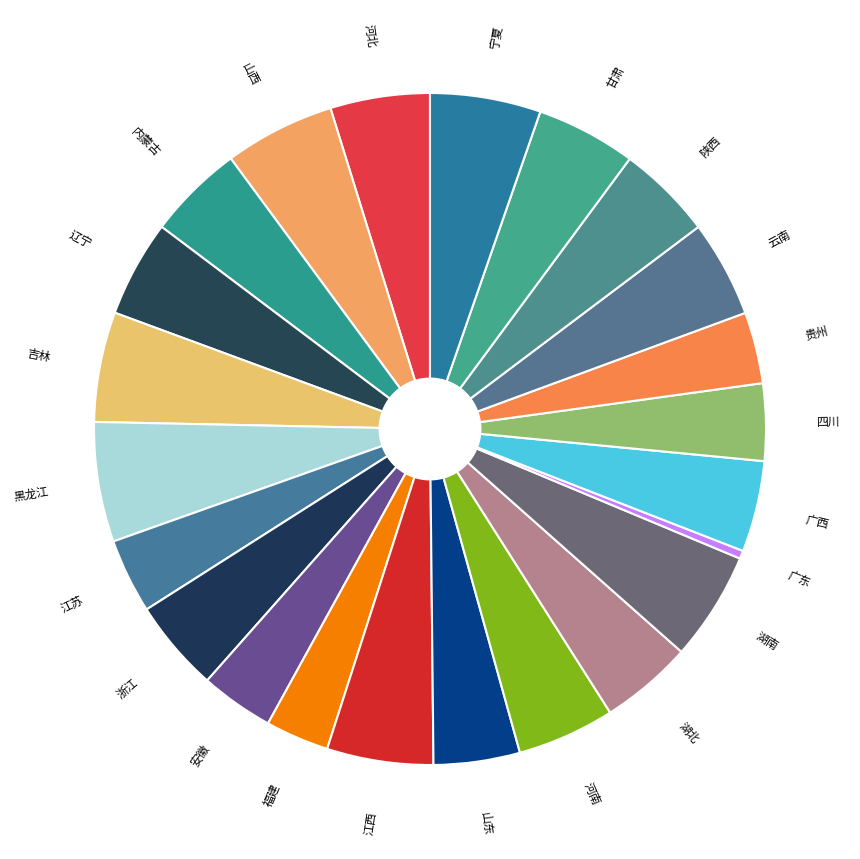

What is the smallest slice in the pie chart?

广东